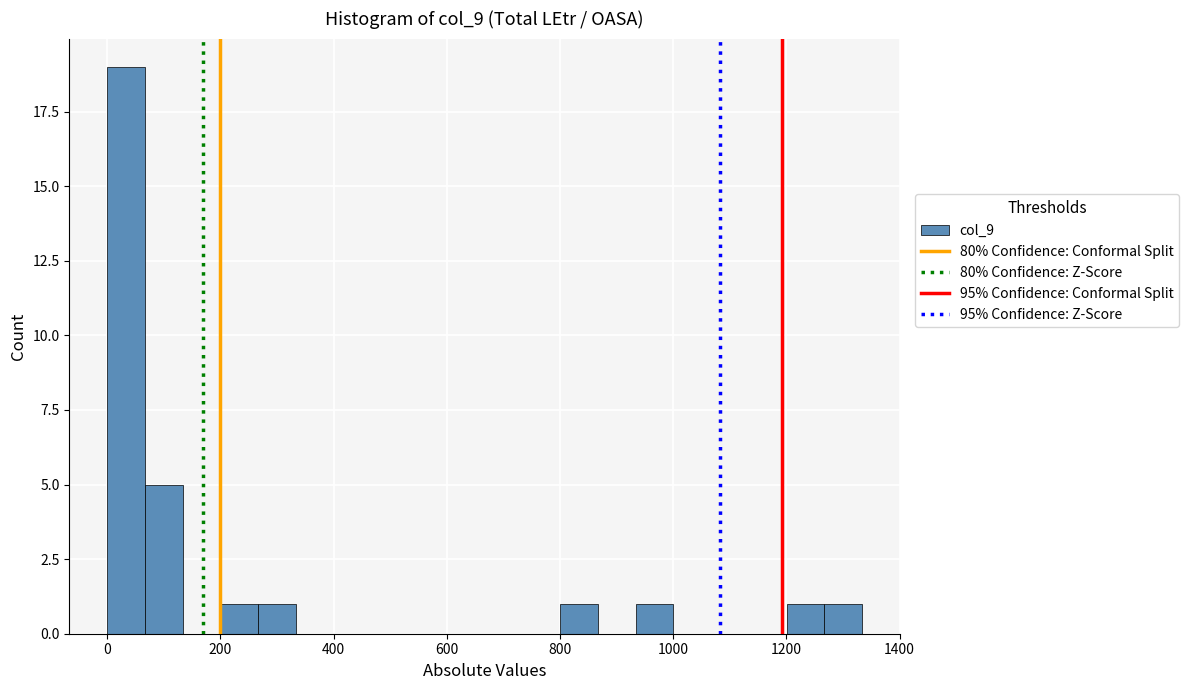

Read against the x-axis, roughly where is the centre of the tallest bar?

40